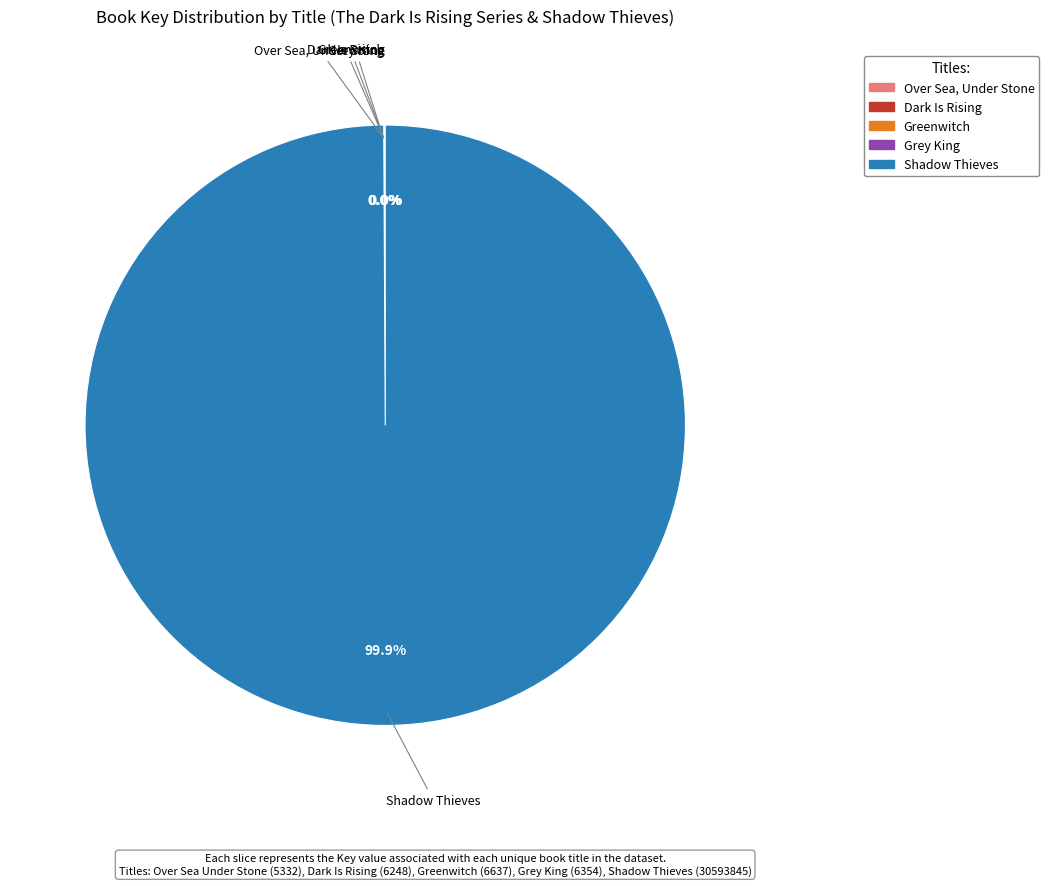

What is the majority slice?

Shadow Thieves